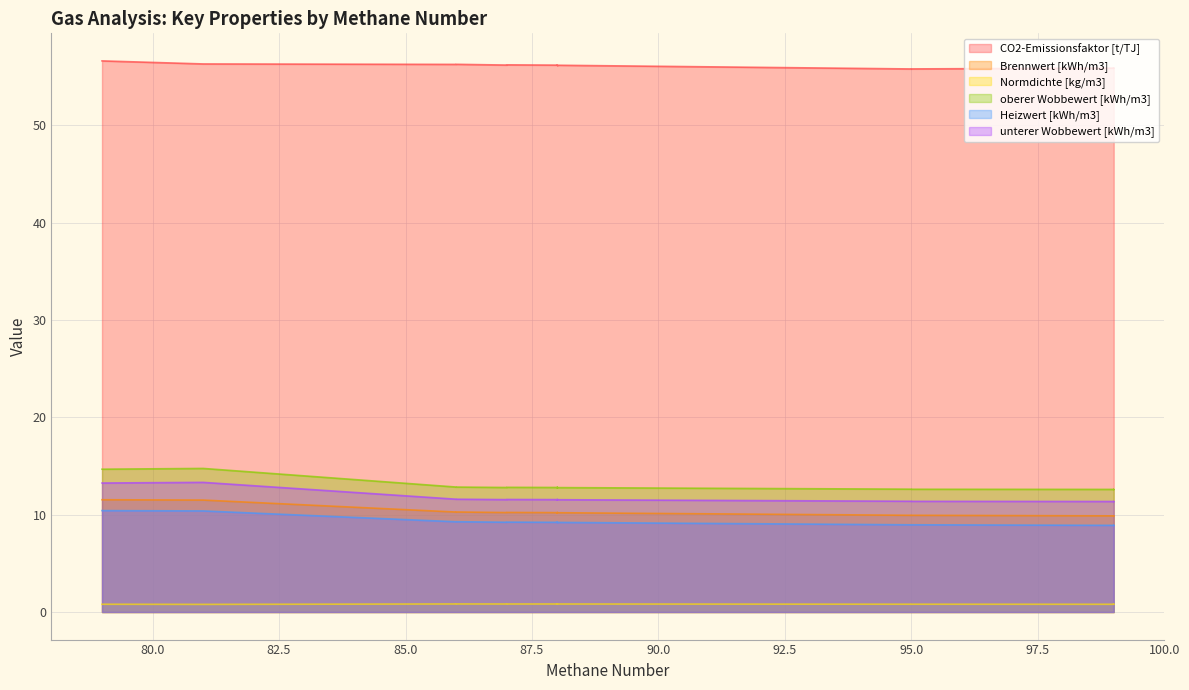

True or false: CO2-Emissionsfaktor [t/TJ] and unterer Wobbewert [kWh/m3] intersect in this chart.

False